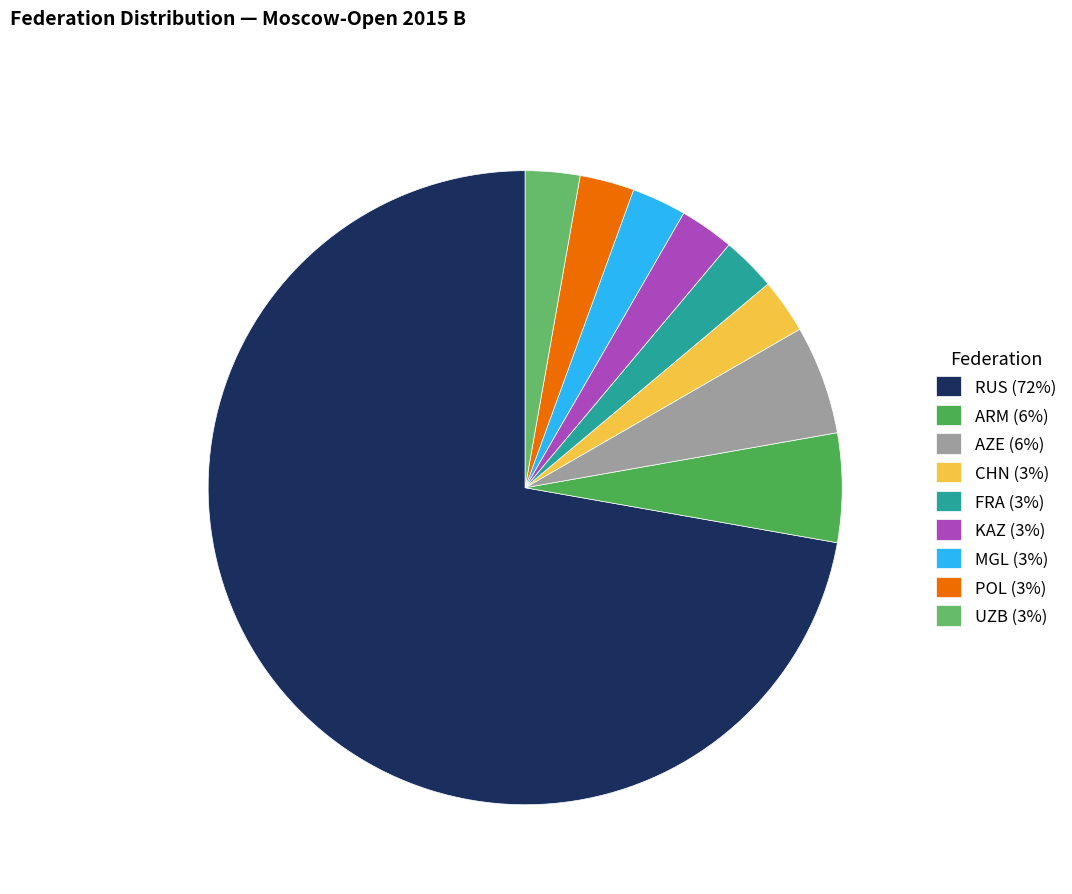

To the nearest percent, what portion does MGL represent?

3%